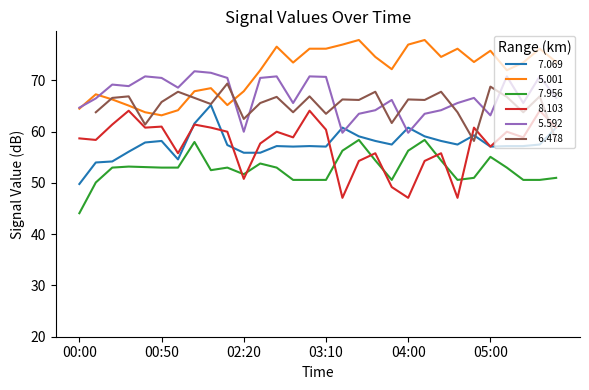

What is the greatest value displayed?

77.9